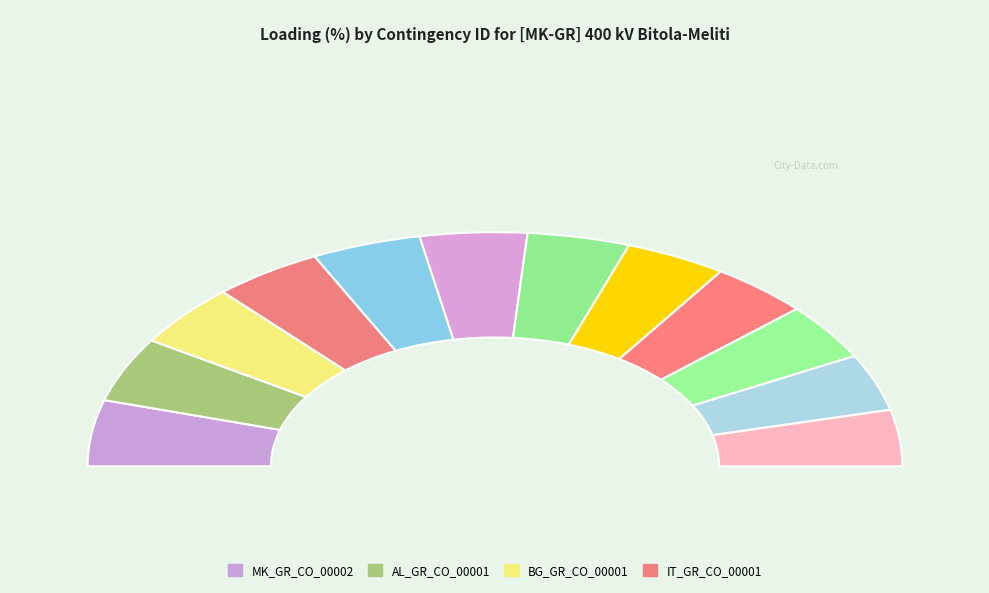

To the nearest percent, what portion does MK_GR_CO_00002 represent?

9%